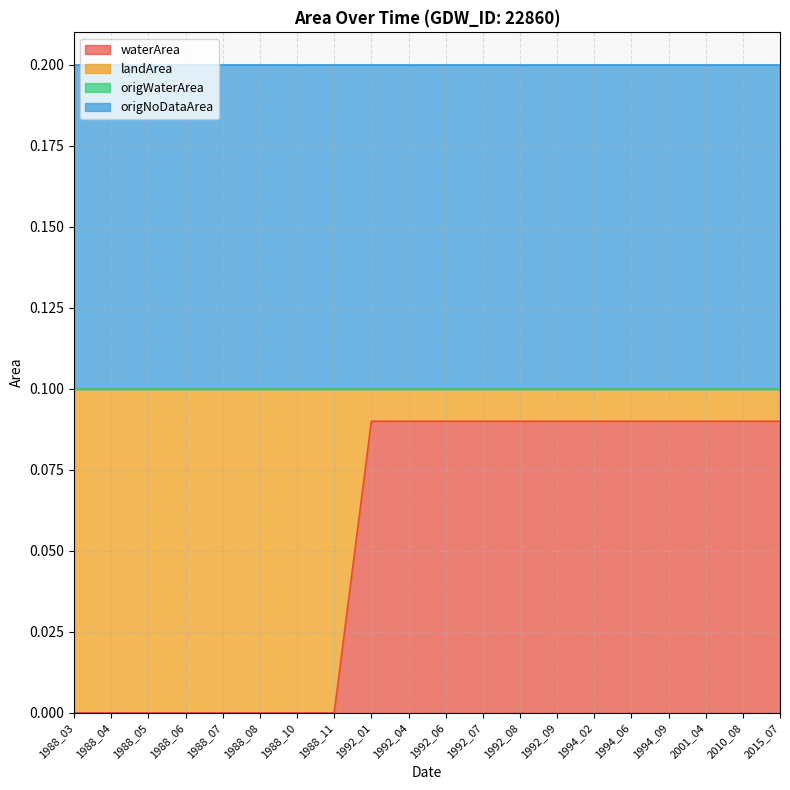

Reading left to right, what are all the values shown in this chart?

waterArea: 1988_03=0.0	1988_04=0.0	1988_05=0.0	1988_06=0.0	1988_07=0.0	1988_08=0.0	1988_10=0.0	1988_11=0.0	1992_01=0.1	1992_04=0.1	1992_06=0.1	1992_07=0.1	1992_08=0.1	1992_09=0.1	1994_02=0.1	1994_06=0.1	1994_09=0.1	2001_04=0.1	2010_08=0.1	2015_07=0.1
landArea: 1988_03=0.1	1988_04=0.1	1988_05=0.1	1988_06=0.1	1988_07=0.1	1988_08=0.1	1988_10=0.1	1988_11=0.1	1992_01=0.0	1992_04=0.0	1992_06=0.0	1992_07=0.0	1992_08=0.0	1992_09=0.0	1994_02=0.0	1994_06=0.0	1994_09=0.0	2001_04=0.0	2010_08=0.0	2015_07=0.0
origWaterArea: 1988_03=0.0	1988_04=0.0	1988_05=0.0	1988_06=0.0	1988_07=0.0	1988_08=0.0	1988_10=0.0	1988_11=0.0	1992_01=0.0	1992_04=0.0	1992_06=0.0	1992_07=0.0	1992_08=0.0	1992_09=0.0	1994_02=0.0	1994_06=0.0	1994_09=0.0	2001_04=0.0	2010_08=0.0	2015_07=0.0
origNoDataArea: 1988_03=0.1	1988_04=0.1	1988_05=0.1	1988_06=0.1	1988_07=0.1	1988_08=0.1	1988_10=0.1	1988_11=0.1	1992_01=0.1	1992_04=0.1	1992_06=0.1	1992_07=0.1	1992_08=0.1	1992_09=0.1	1994_02=0.1	1994_06=0.1	1994_09=0.1	2001_04=0.1	2010_08=0.1	2015_07=0.1